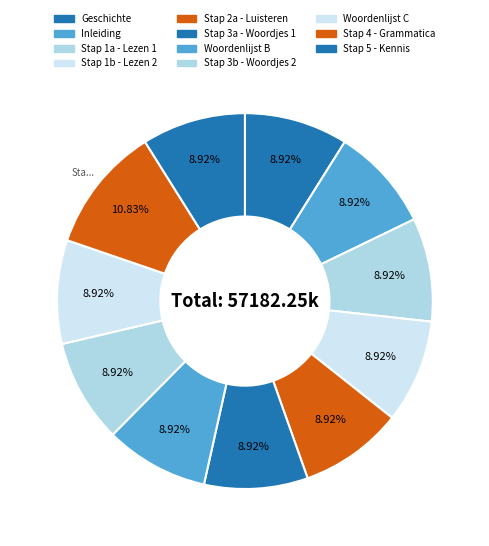

Rank the categories by value from highest to lowest.

Stap 4 - Grammatica, Stap 5 - Kennis van land en volk, Woordenlijst C, Stap 3b - Woordjes 2, Woordenlijst B, Stap 3a - Woordjes 1, Stap 2a - Luisteren, Stap 1b - Lezen 2, Stap 1a - Lezen 1, Inleiding, Geschichte